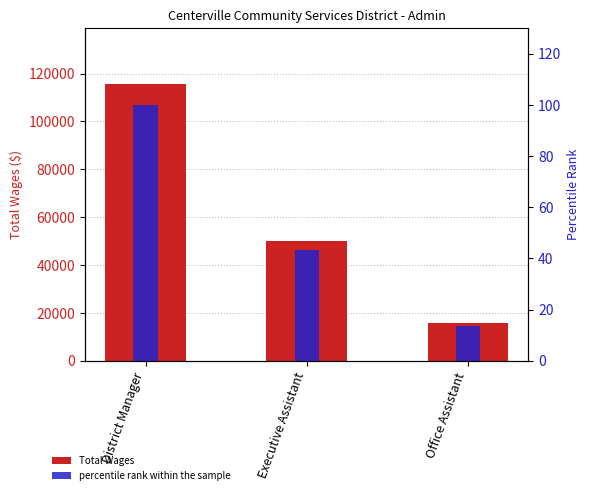

At which label does Total Wages reach its peak?

District Manager